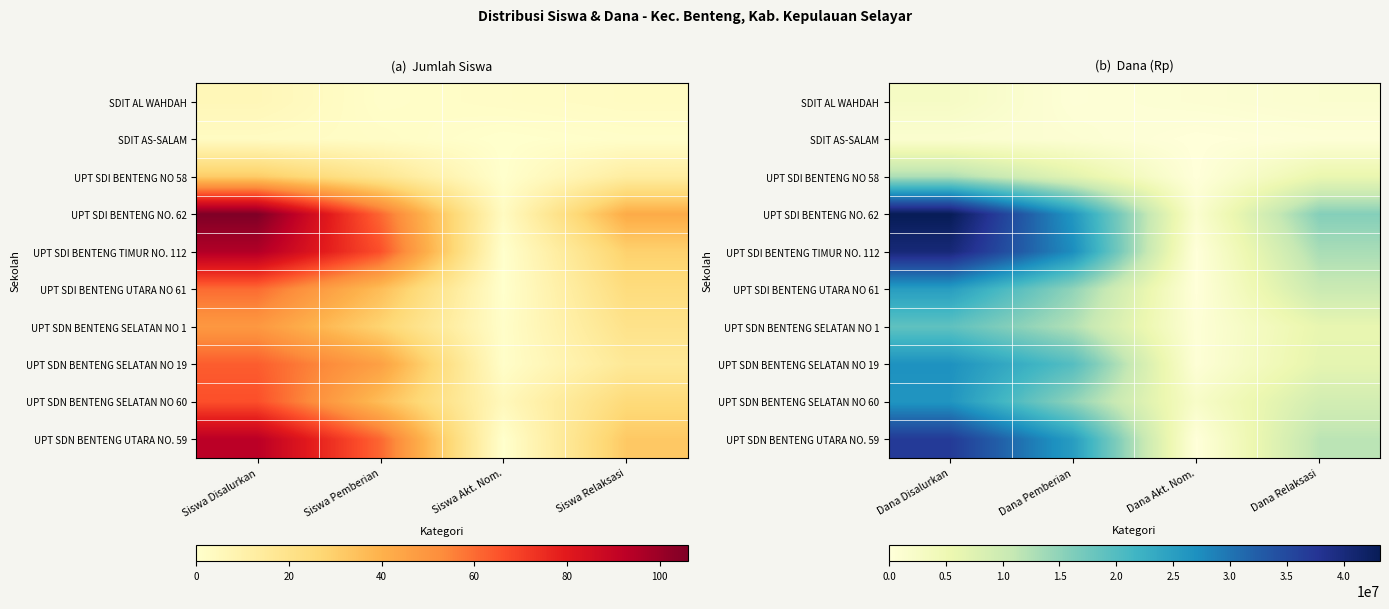

Which has a higher value, Siswa Pemberian or Siswa Akt. Nom.?

Siswa Akt. Nom.